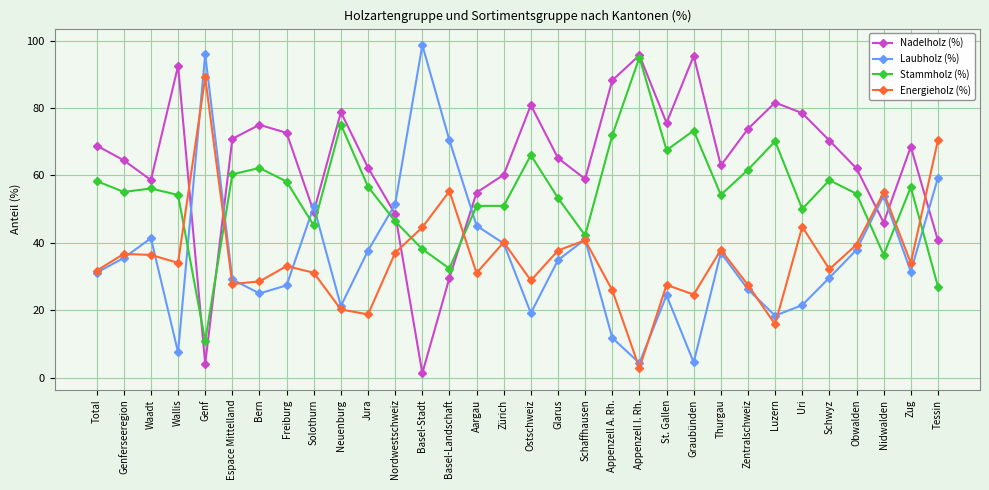

What is the label of the 10th point from the left?

Neuenburg